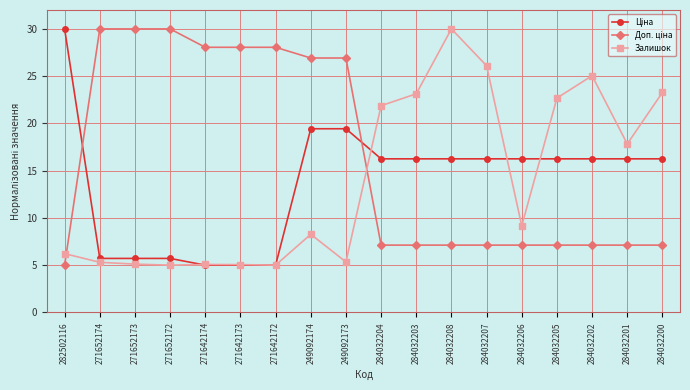

What position from the right is 284032204?

9